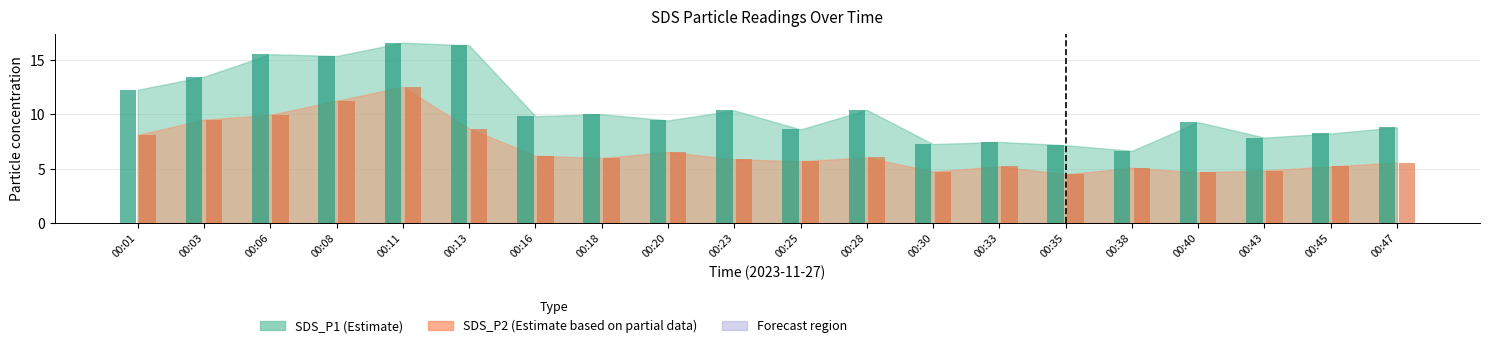

Does the chart contain any negative values?

No